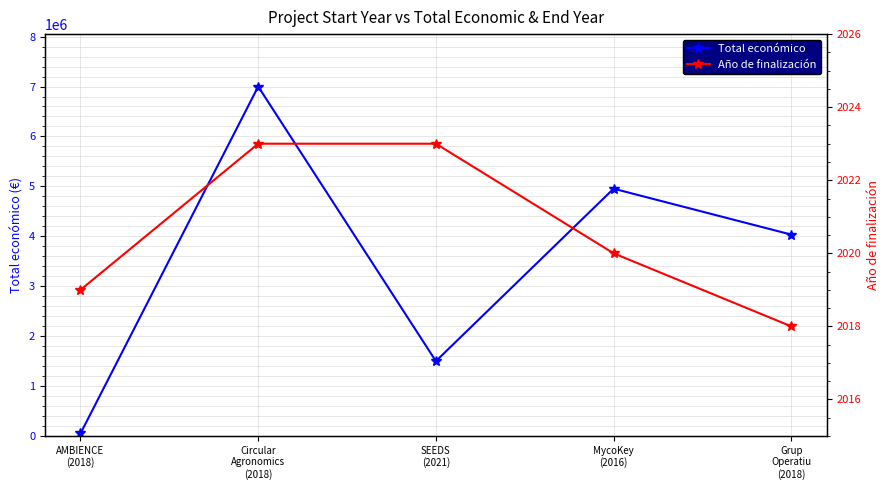

What is the label of the 1st point from the left?

AMBIENCE
(2018)